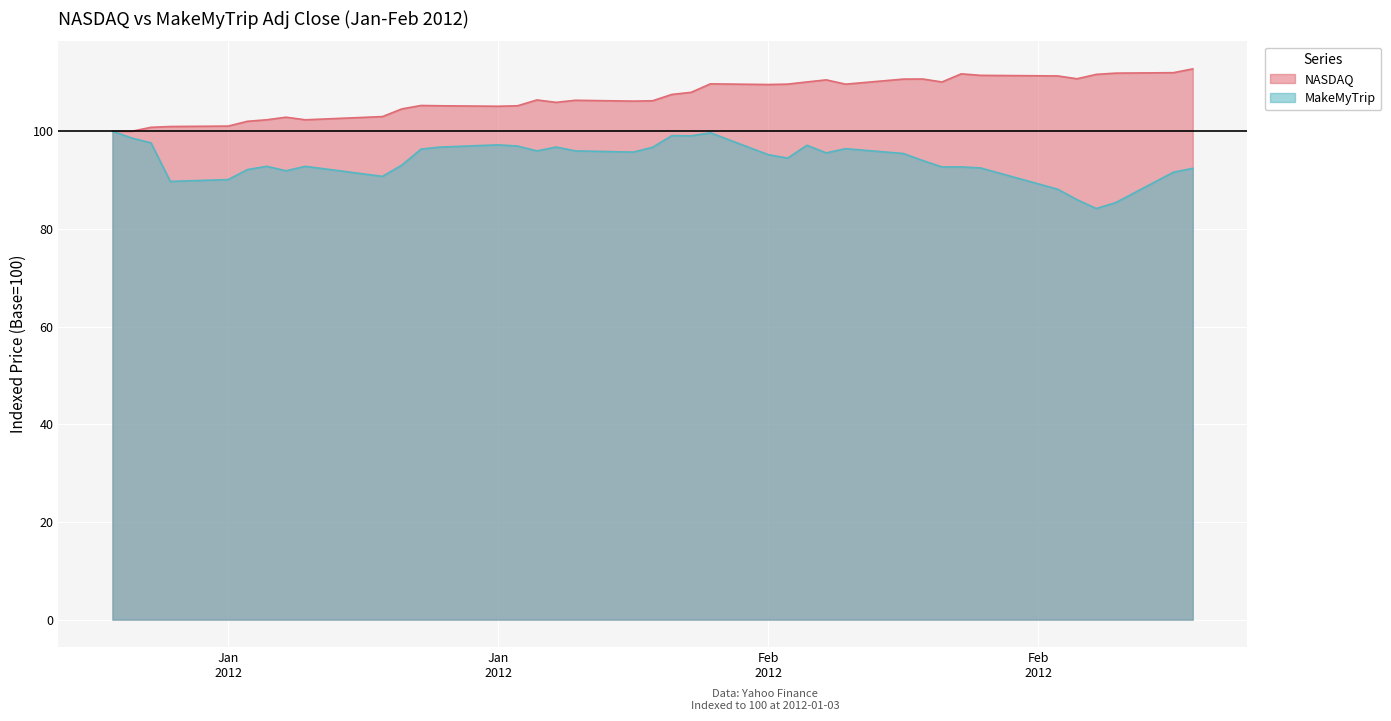

Where is the first local minimum for MakeMyTrip?

2012-01-06